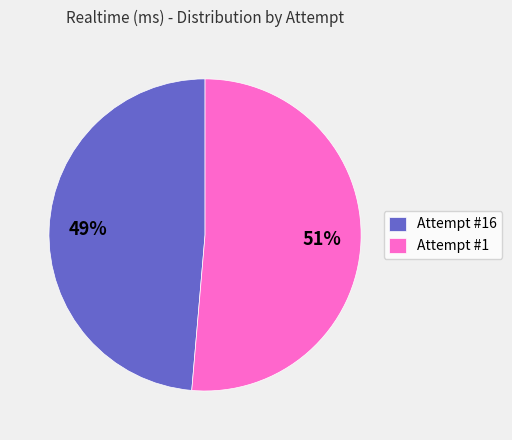

To the nearest percent, what portion does Attempt #16 represent?

49%